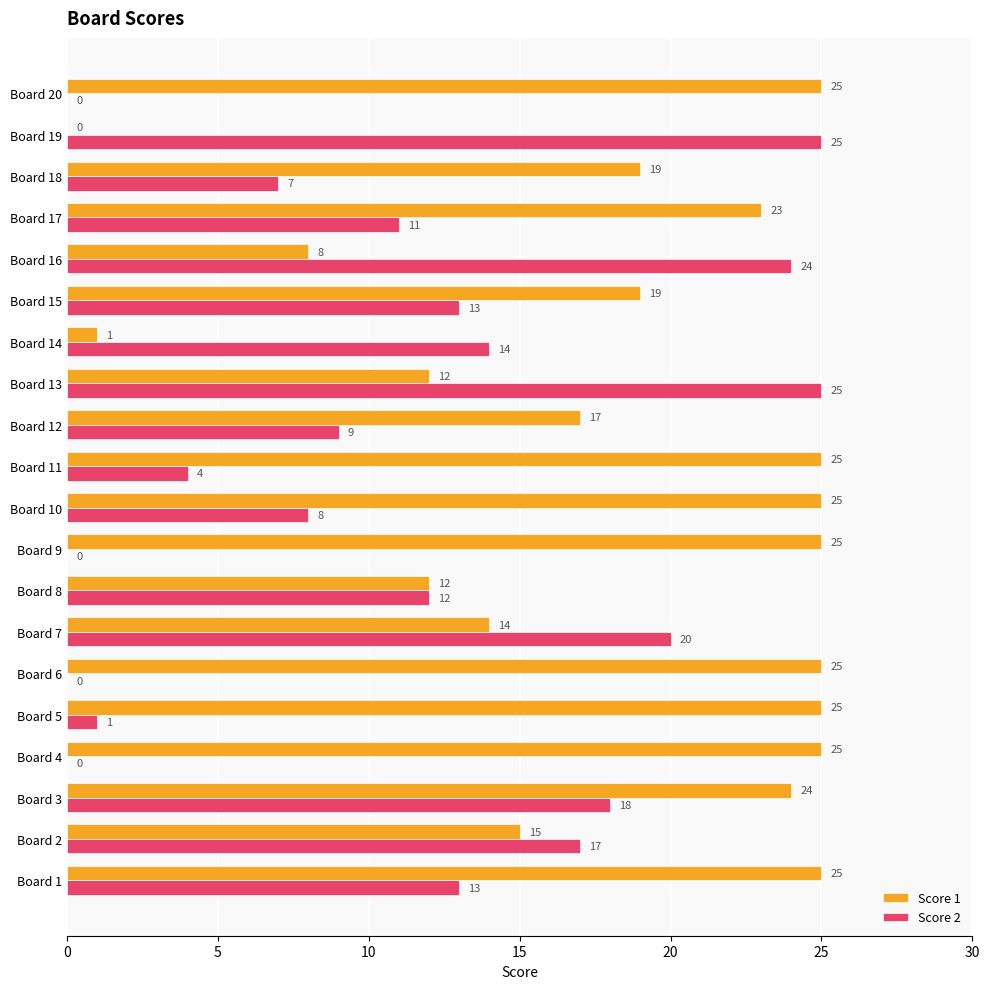

Which series has the largest total across all categories?

Score 1